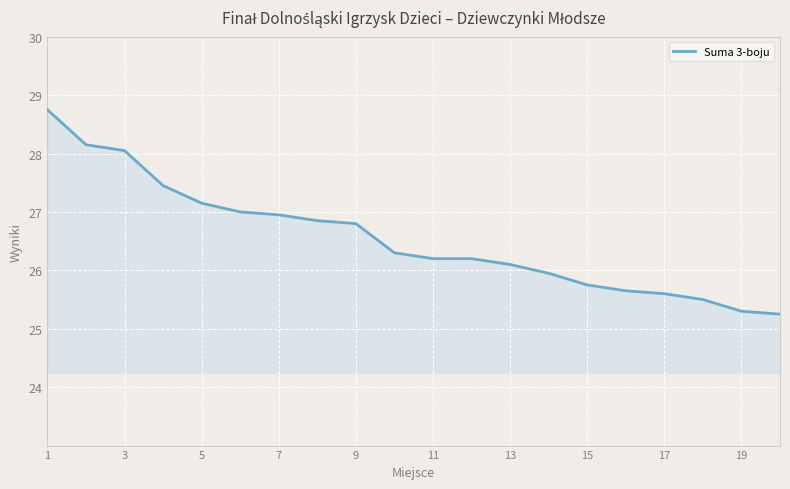

How many series are shown in this chart?

1